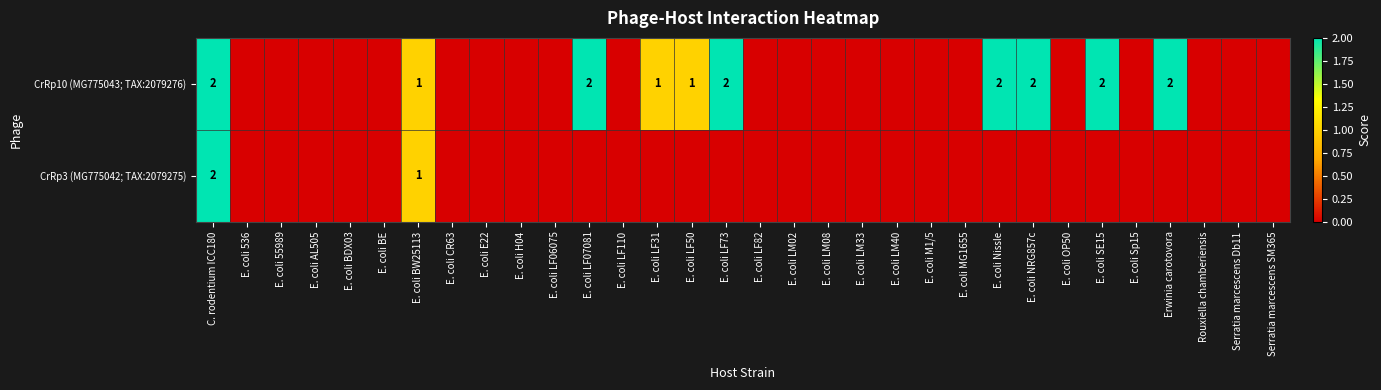

Is it true that CrRp3 (MG775042; TAX:2079275) equals 1 at E. coli BW25113?

True